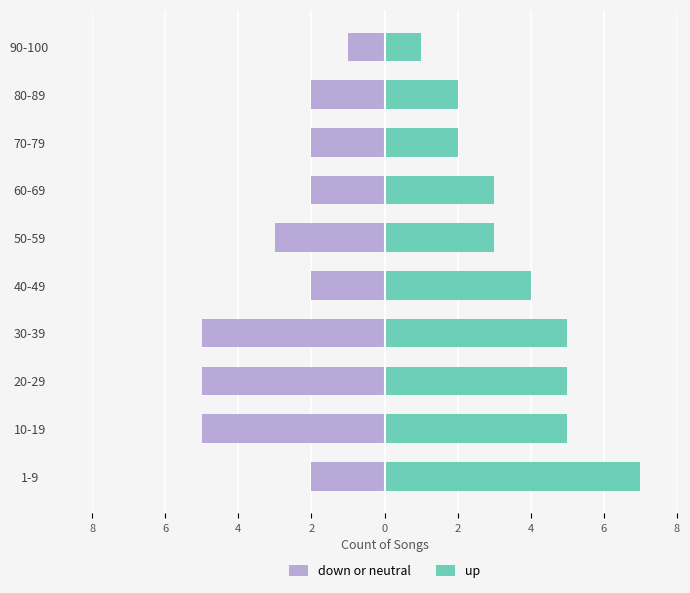

What is the minimum value for down or neutral?

-5